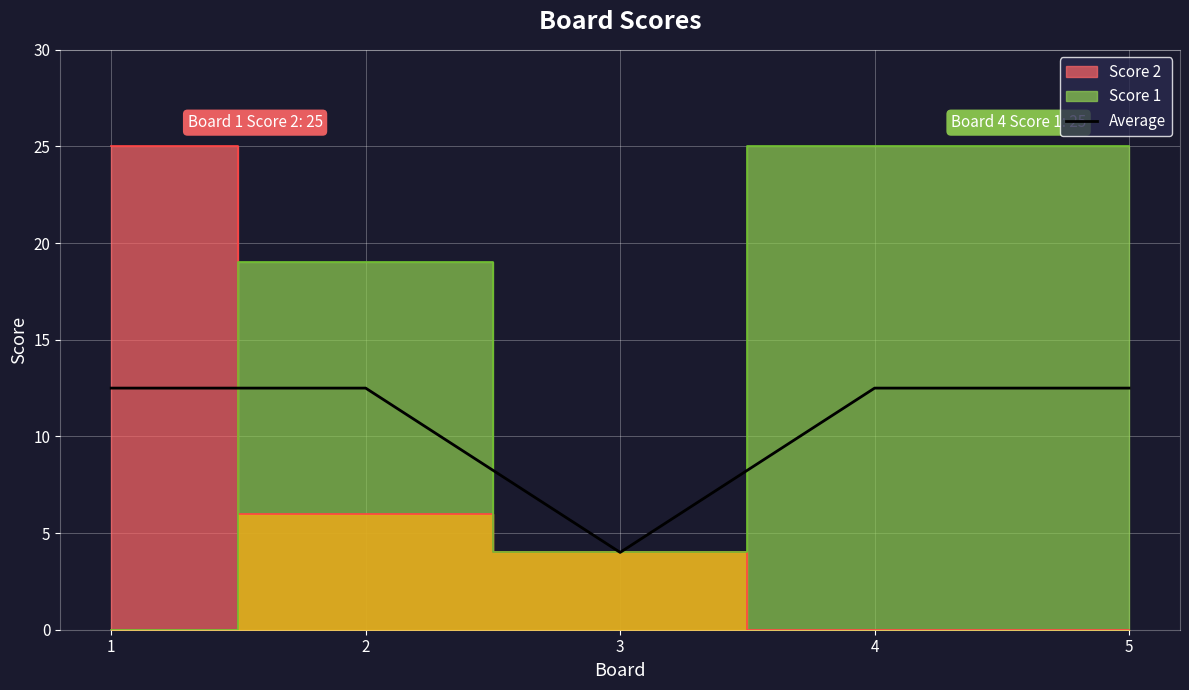

Where is the first local minimum?

3